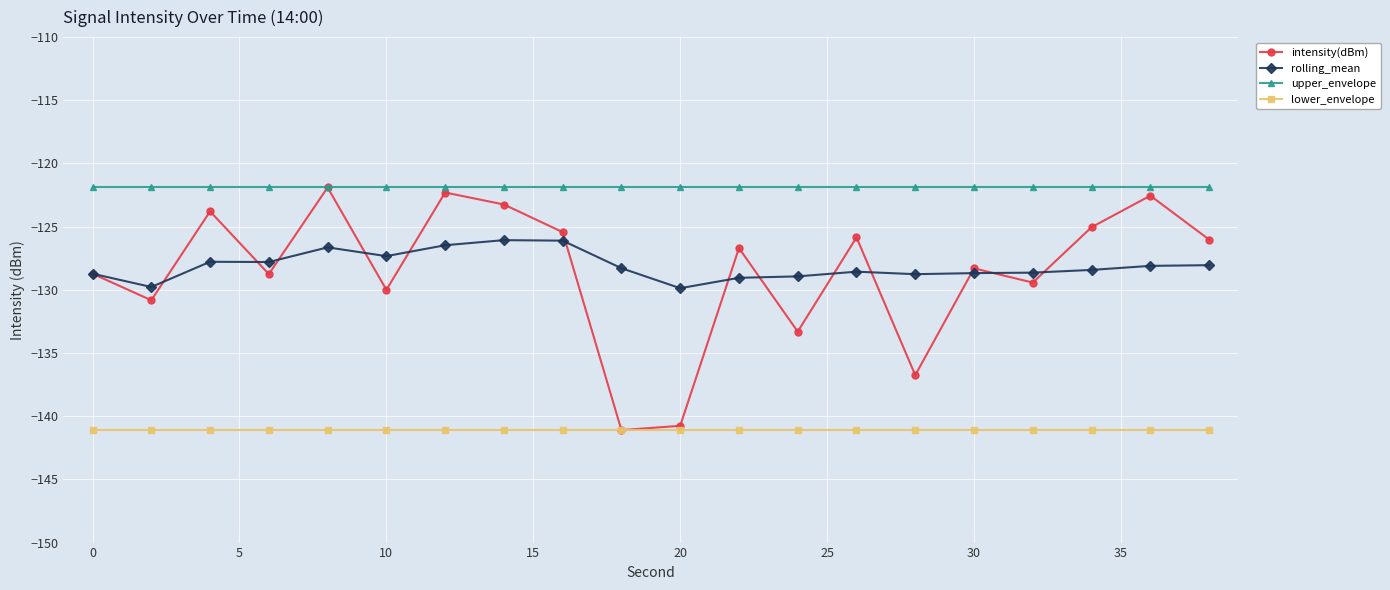

How many interior local peaks does the intensity(dBm) series have?

7